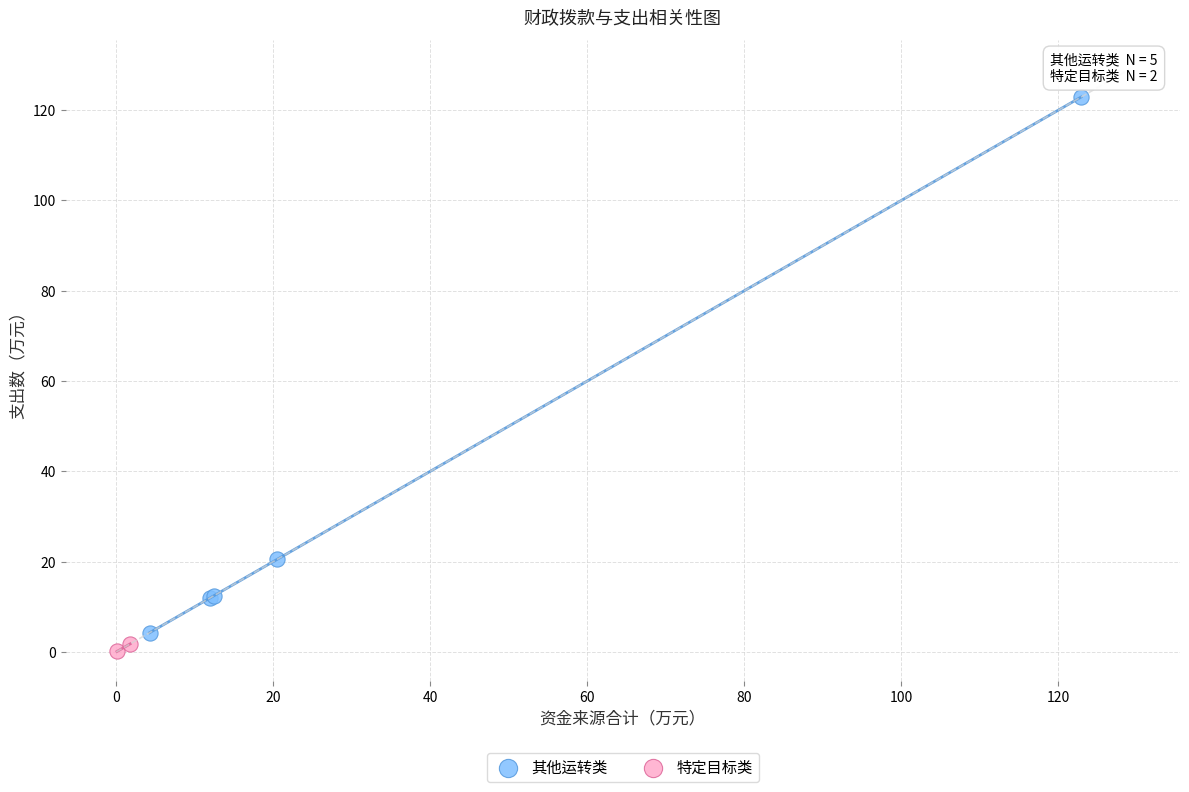

What are all the series names shown in the legend?

其他运转类, 特定目标类